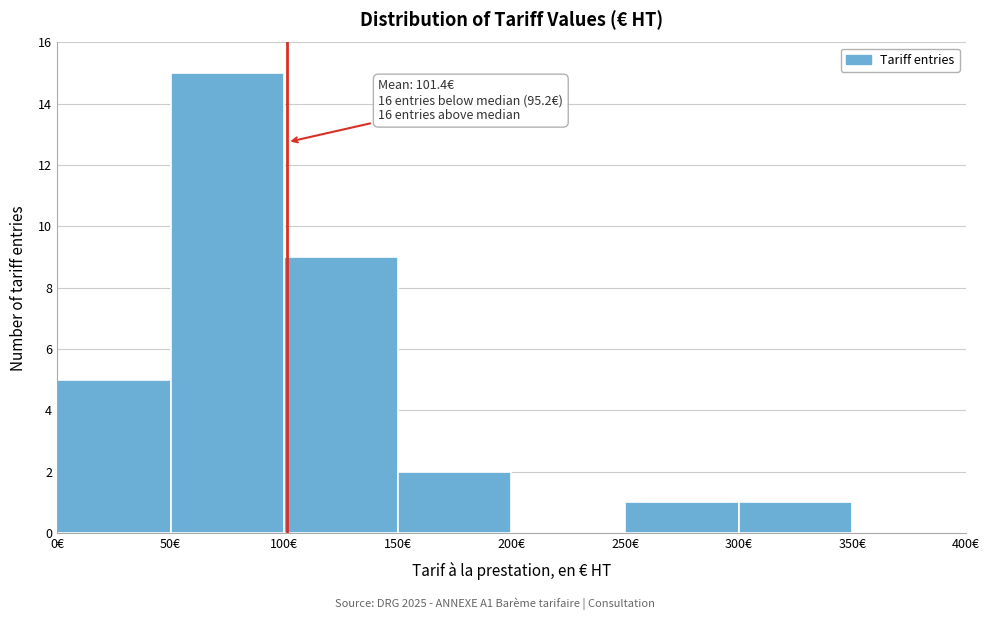

Over which range of the x-axis is the bar tallest?

50 to 100